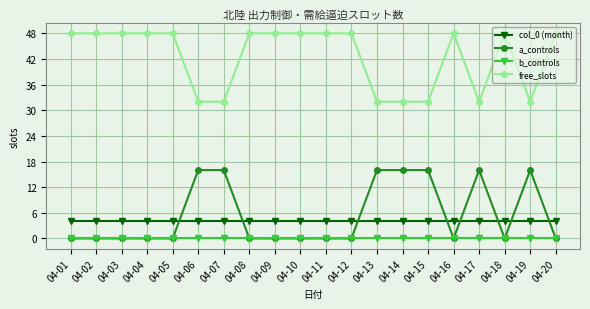

What is the difference between the highest and lowest values at 04-11?

48